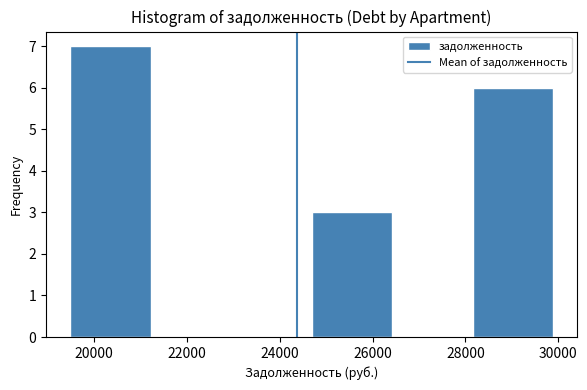

Over which range of the x-axis is the bar tallest?

19400 to 21200